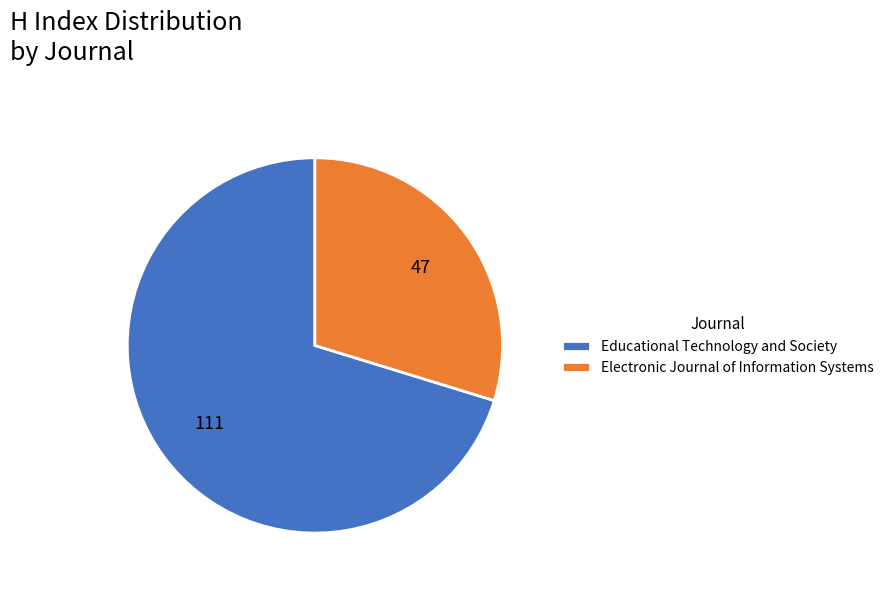

How many slices are in this pie chart?

2